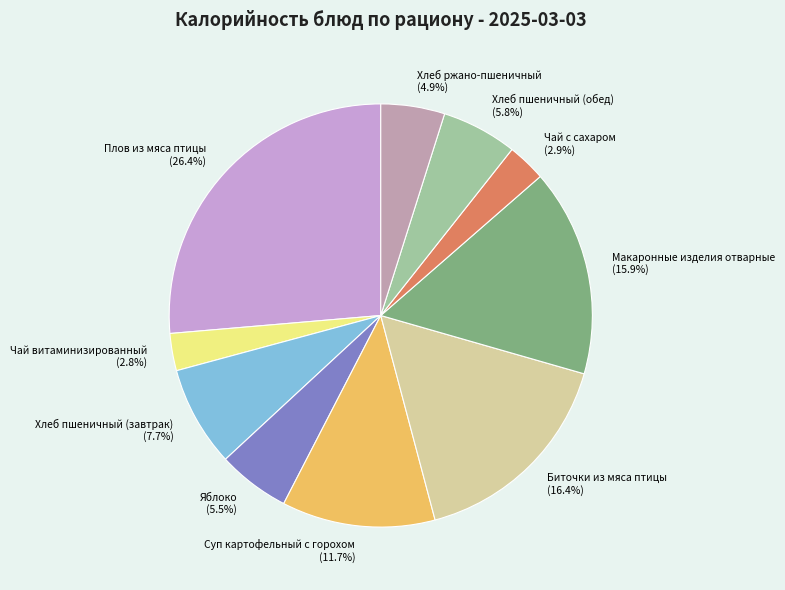

Do Суп картофельный с горохом and Яблоко together represent more than half of the pie?

No